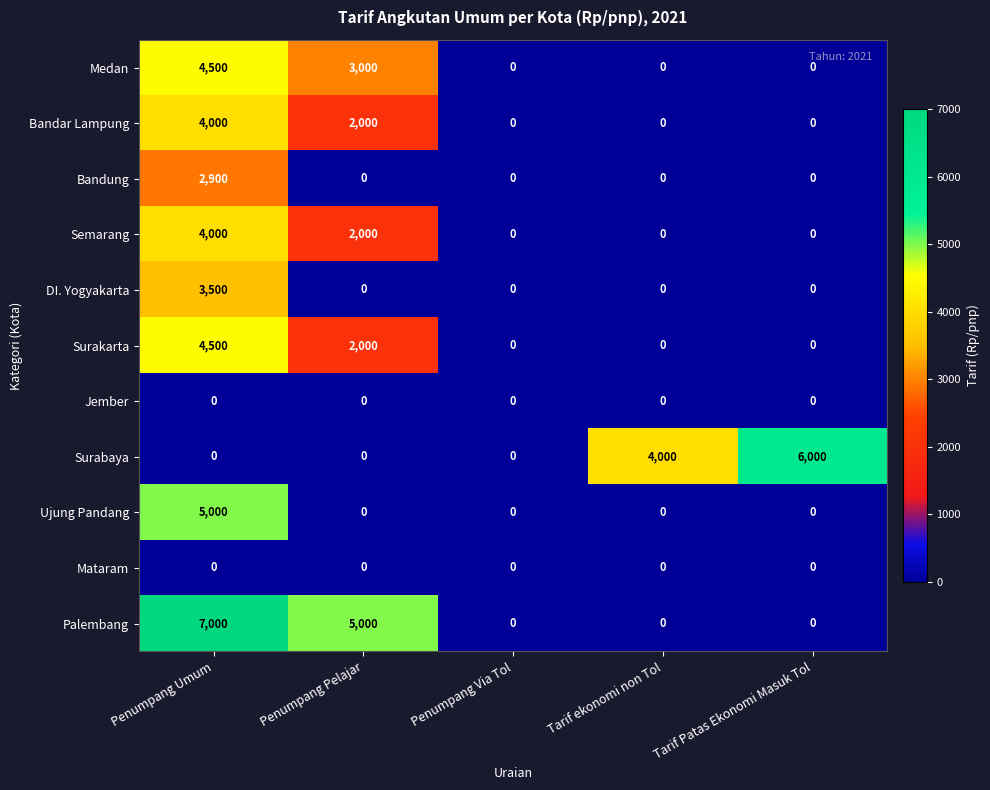

Which category has the highest value across all series?

Penumpang Umum